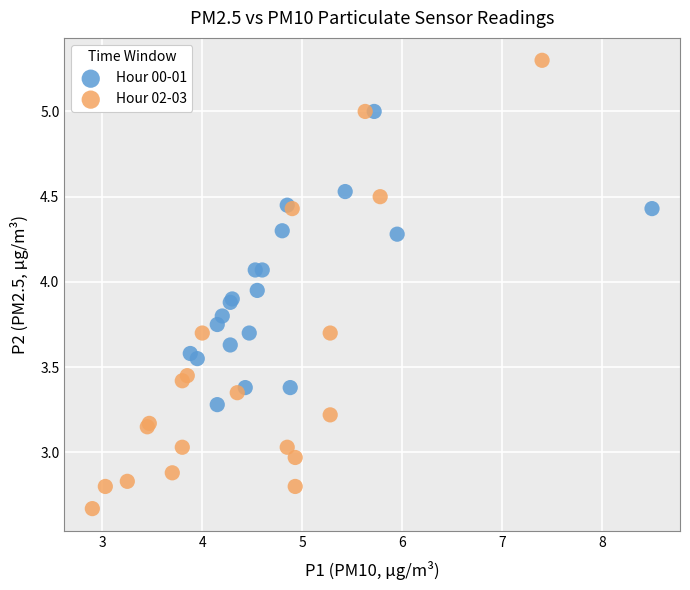

Which series reaches the minimum Y coordinate?

Hour 02-03